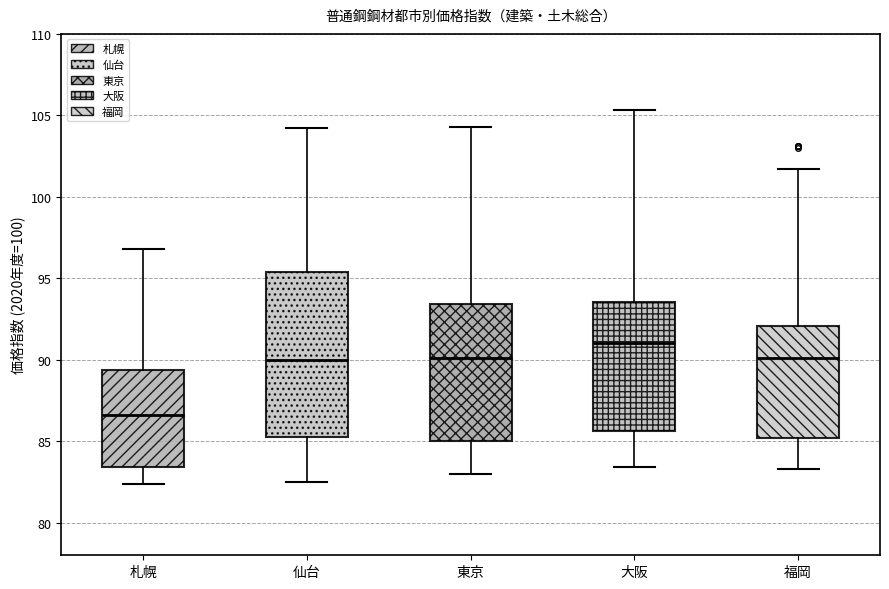

Which box is the tallest, from its lower edge to its upper edge?

仙台